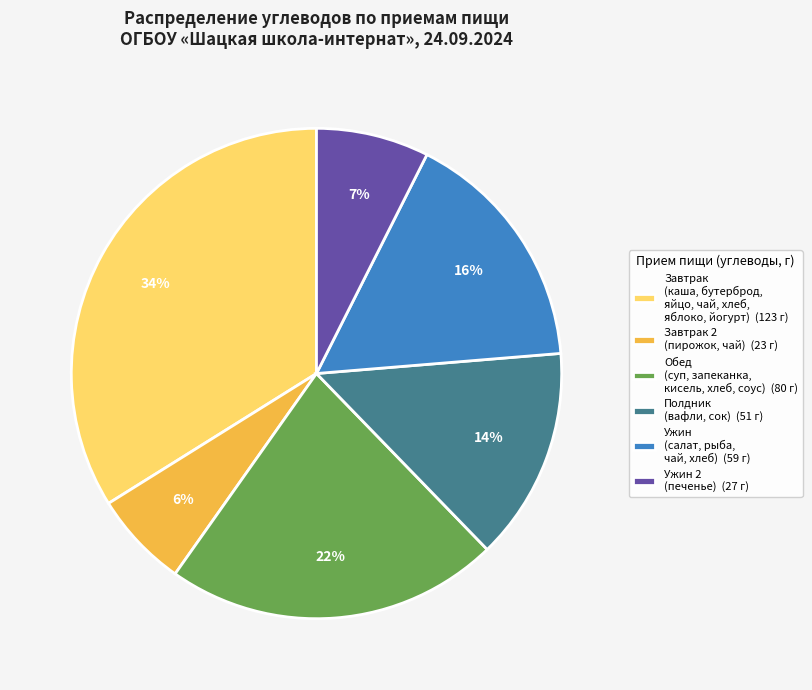

Rank the categories by value from highest to lowest.

Завтрак (каша, бутерброд, яйцо, чай, хлеб, яблоко, йогурт) (123 г), Обед (суп, запеканка, кисель, хлеб, соус) (80 г), Ужин (салат, рыба, чай, хлеб) (59 г), Полдник (вафли, сок) (51 г), Ужин 2 (печенье) (27 г), Завтрак 2 (пирожок, чай) (23 г)